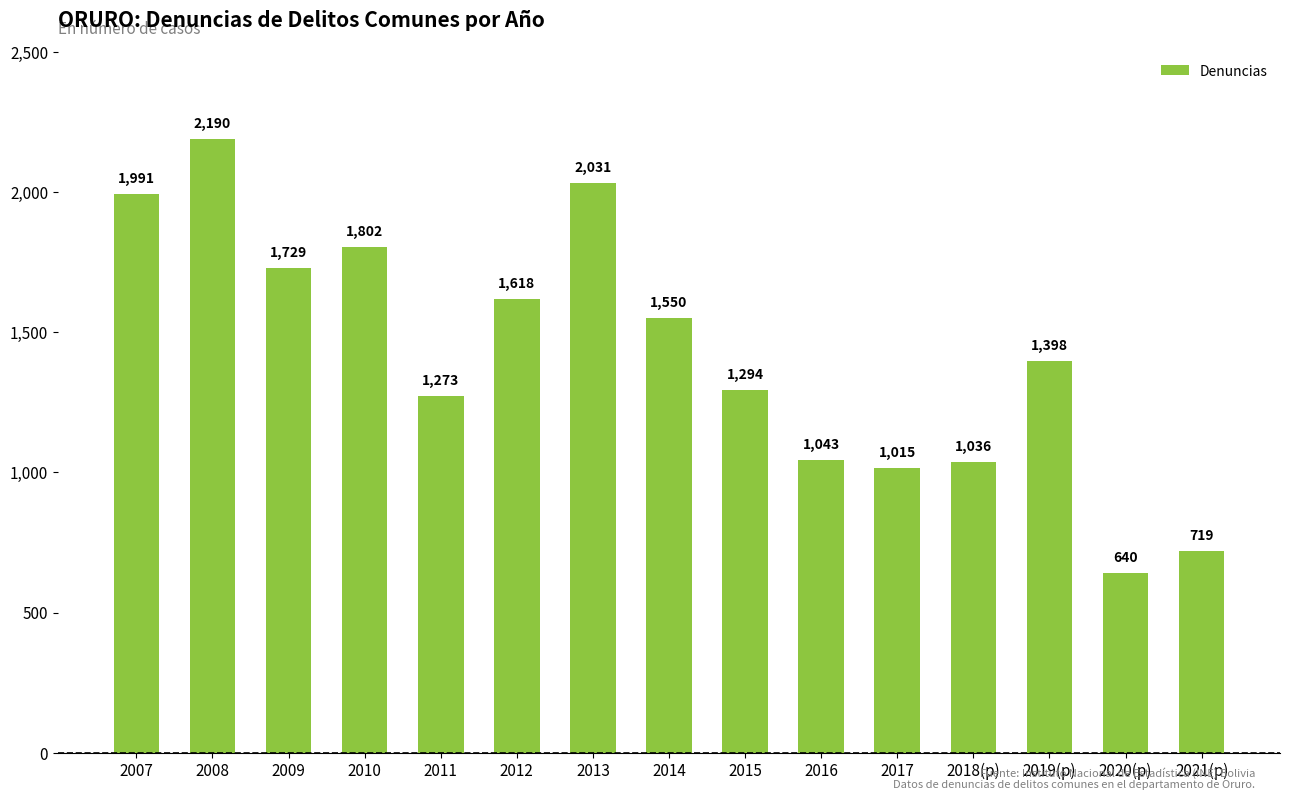

What is the ratio of the value at 2008 to the value at 2018(p)?

2.1